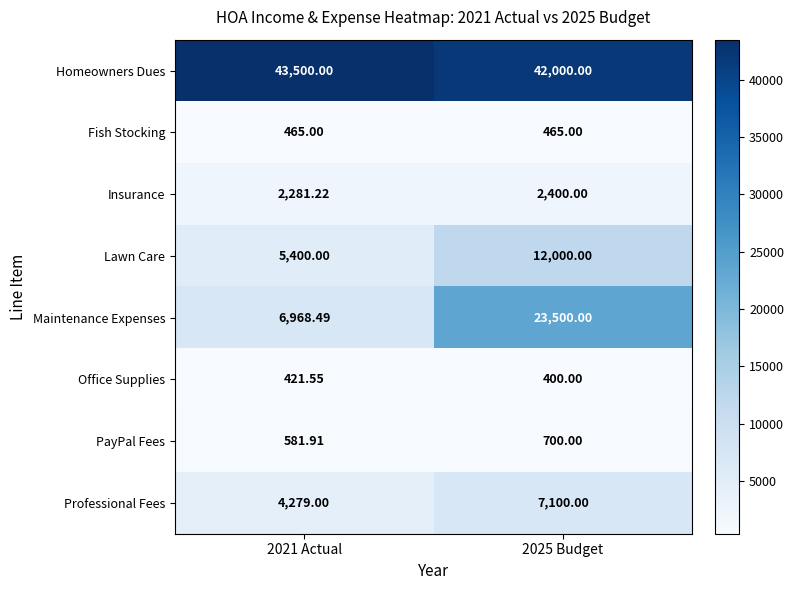

Which series has the largest total across all categories?

Homeowners Dues